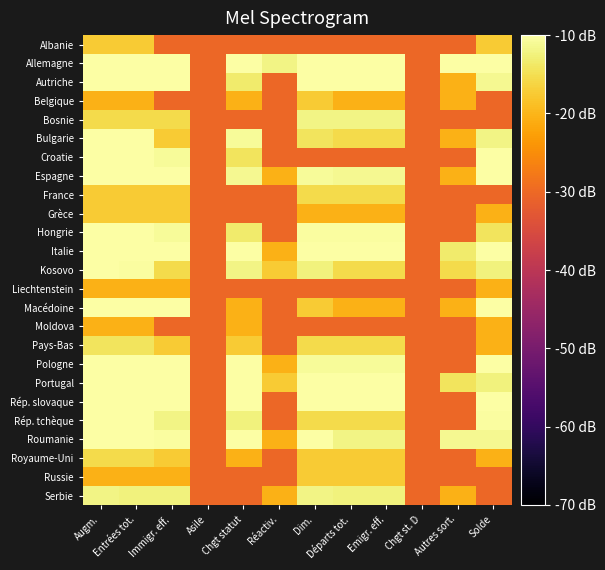

Rank the series at Entrées tot. from lowest to highest value.

Belgique, Liechtenstein, Moldova, Russie, Albanie, France, Grèce, Bosnie, Royaume-Uni, Pays-Bas, Serbie, Kosovo, Bulgarie, Croatie, Rép. tchèque, Hongrie, Macédoine, Espagne, Roumanie, Rép. slovaque, Autriche, Pologne, Italie, Portugal, Allemagne